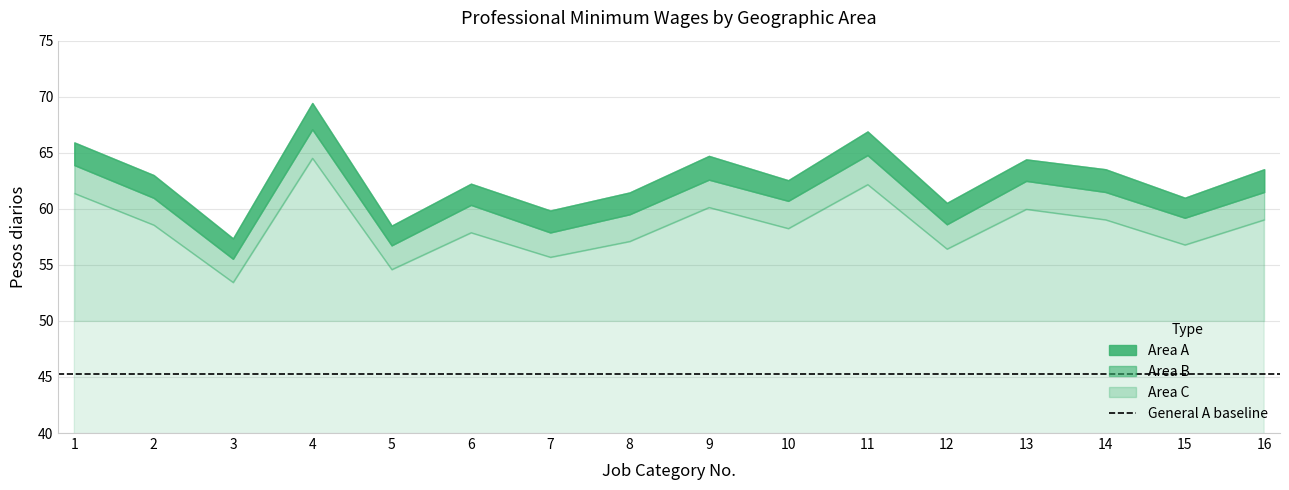

What is the value of the Area A point at the 13th from the left?

64.4